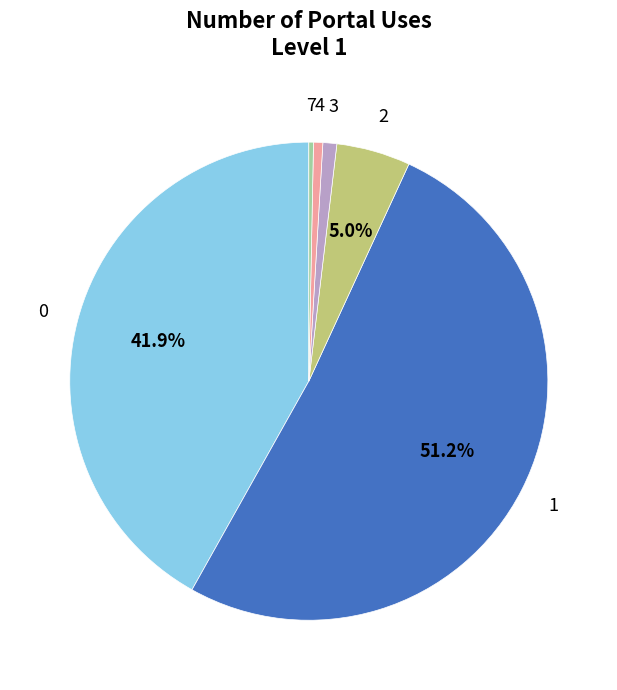

Combined, what portion of the pie is 2 and 0?

46.9%